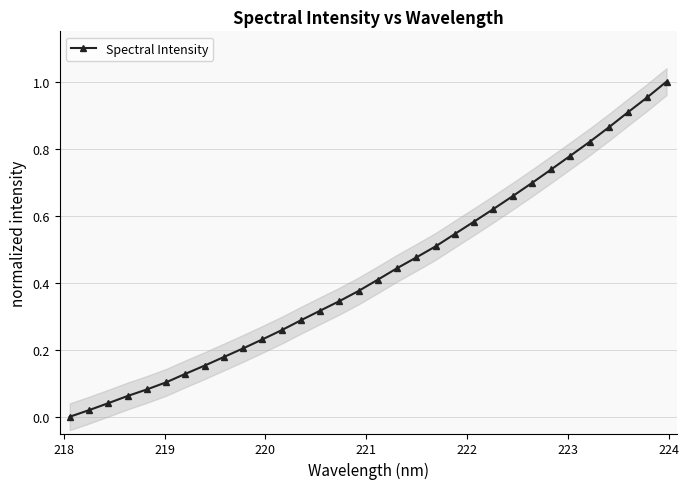

Is this an area chart (filled region under the line)?

No